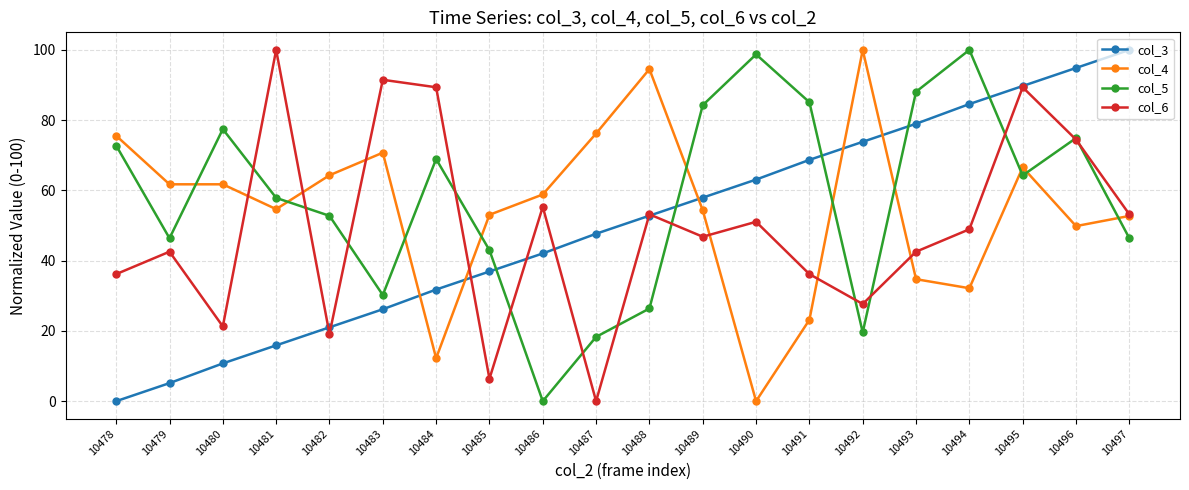

After their last crossing, which series has the higher values: col_5 or col_4?

col_4